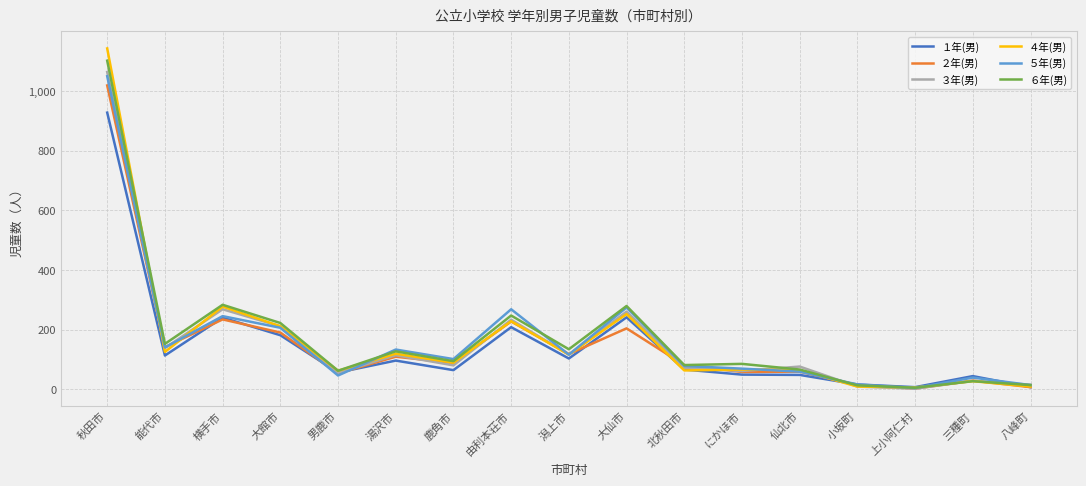

Does the chart display data point markers on the line(s)?

No